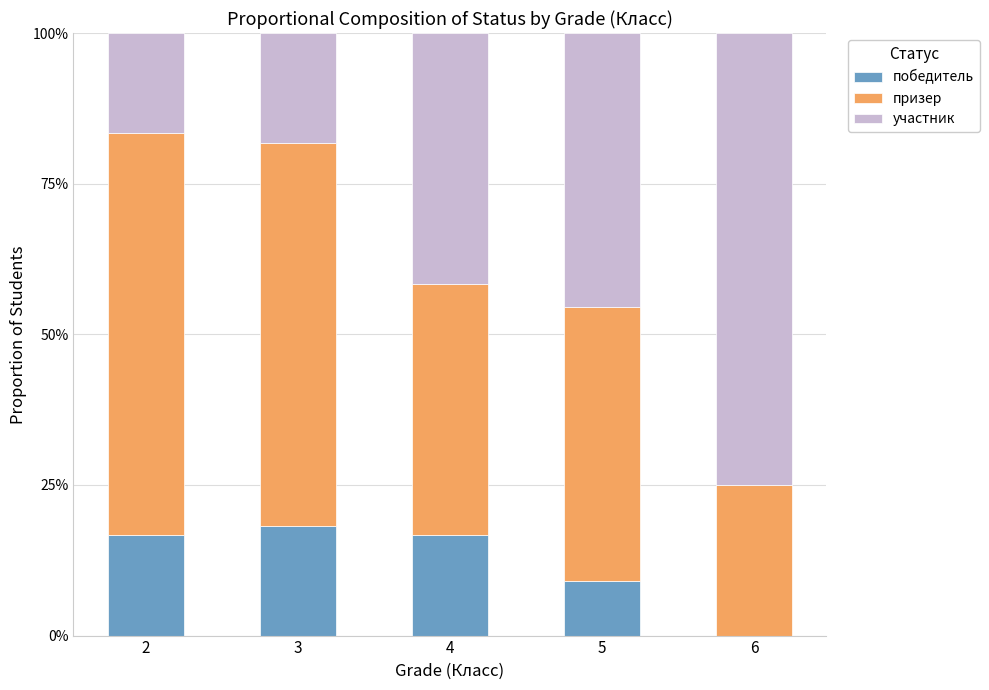

Reading left to right, what are the values for победитель?

2=16.7	3=18.2	4=16.7	5=9.1	6=0.0